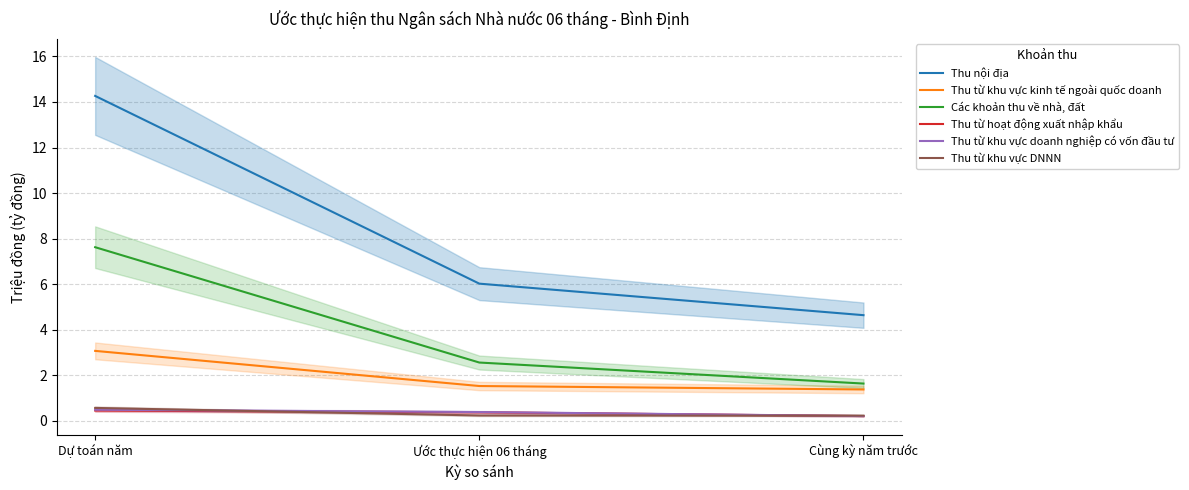

Reading left to right, extract all data points from this chart.

Thu nội địa: Dự toán năm=14.3	Ước thực hiện 06 tháng=6.0	Cùng kỳ năm trước=4.6
Thu từ khu vực kinh tế ngoài quốc doanh: Dự toán năm=3.1	Ước thực hiện 06 tháng=1.5	Cùng kỳ năm trước=1.4
Các khoản thu về nhà, đất: Dự toán năm=7.6	Ước thực hiện 06 tháng=2.6	Cùng kỳ năm trước=1.6
Thu từ hoạt động xuất nhập khẩu: Dự toán năm=0.5	Ước thực hiện 06 tháng=0.4	Cùng kỳ năm trước=0.2
Thu từ khu vực doanh nghiệp có vốn đầu tư: Dự toán năm=0.5	Ước thực hiện 06 tháng=0.4	Cùng kỳ năm trước=0.2
Thu từ khu vực DNNN: Dự toán năm=0.6	Ước thực hiện 06 tháng=0.2	Cùng kỳ năm trước=0.2